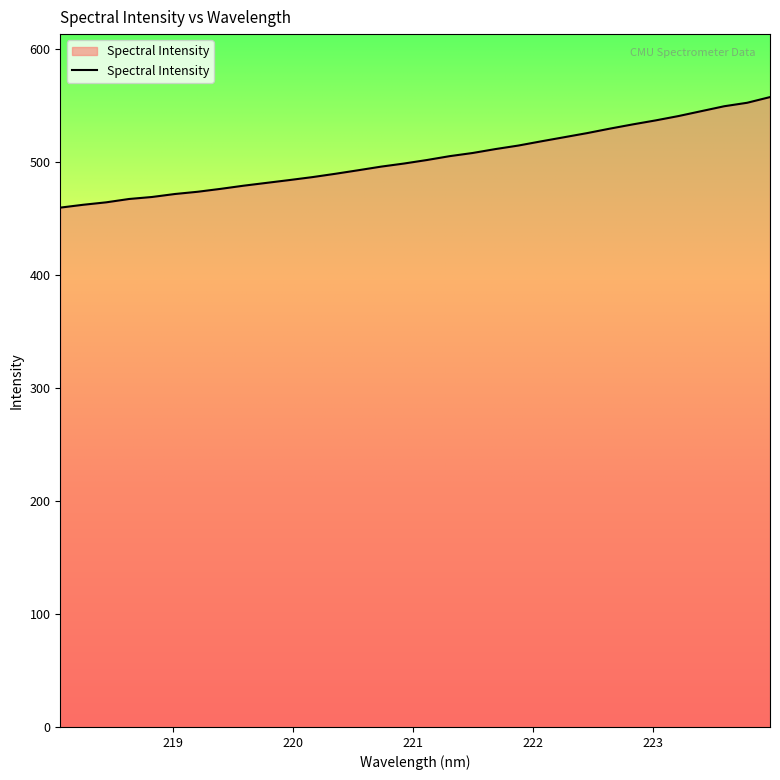

What is the smallest value displayed?

459.6